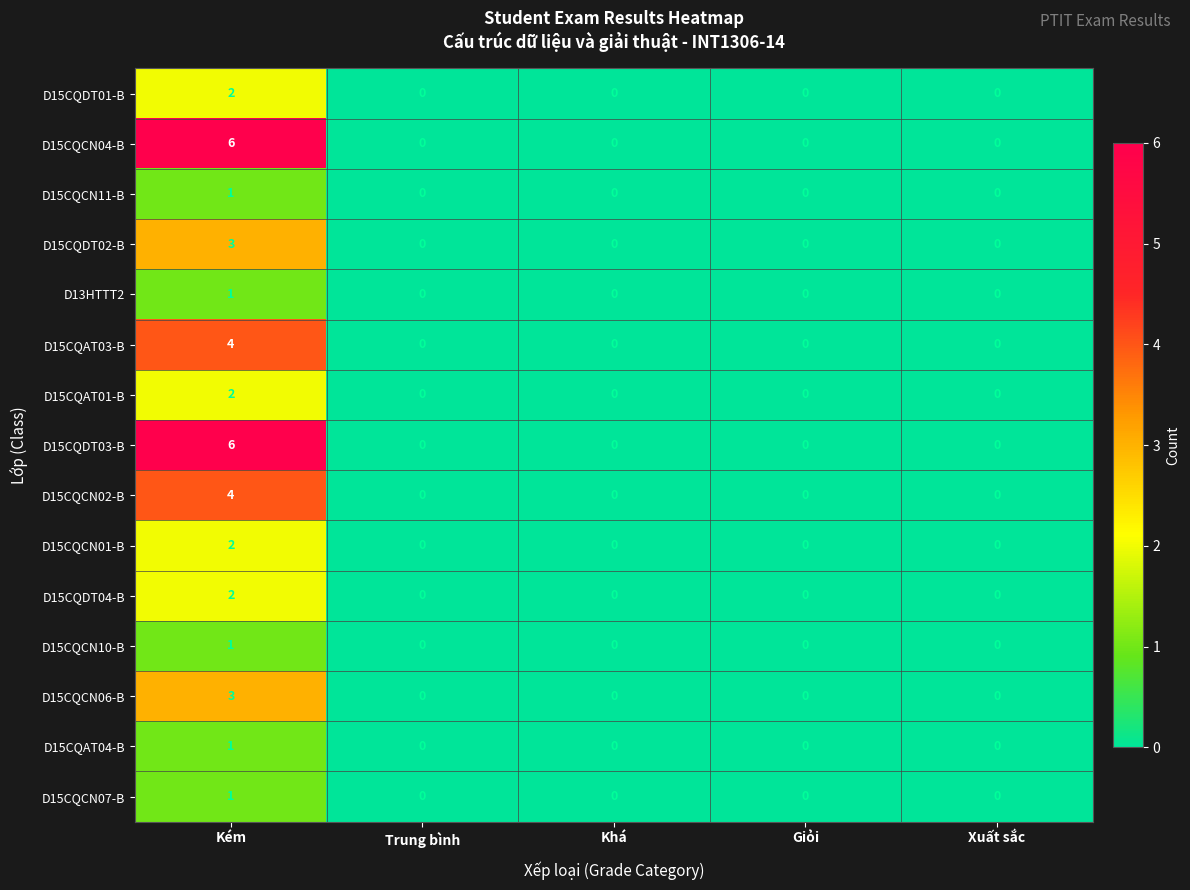

What is the total value across all series at Kém?

39